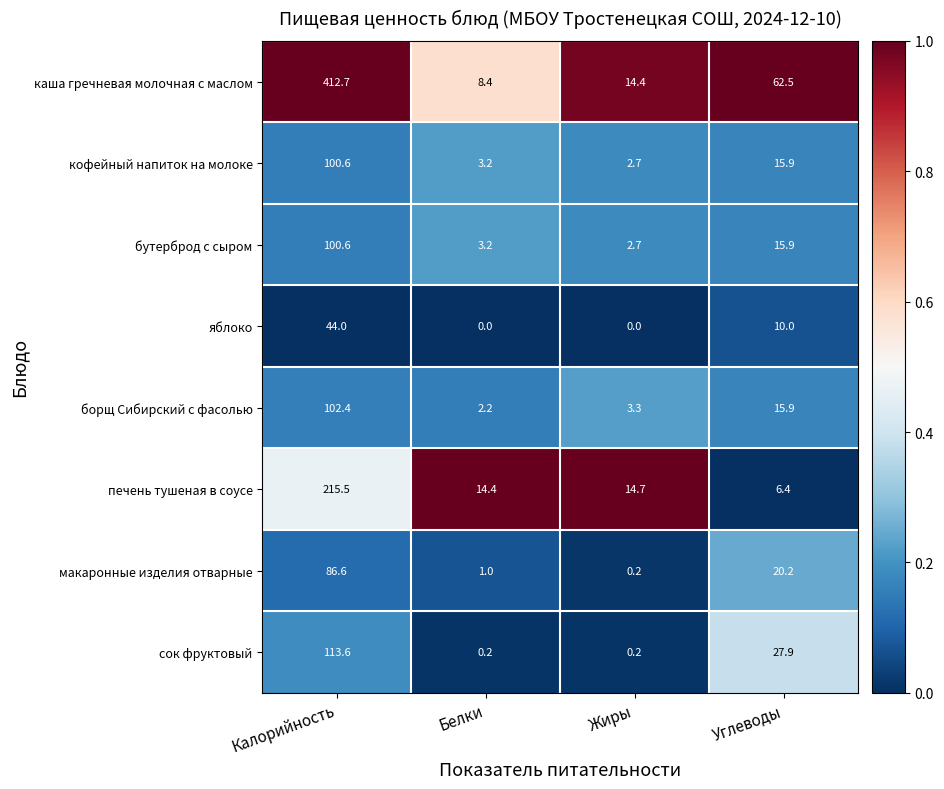

Which series has the largest range (max minus min)?

каша гречневая молочная с маслом